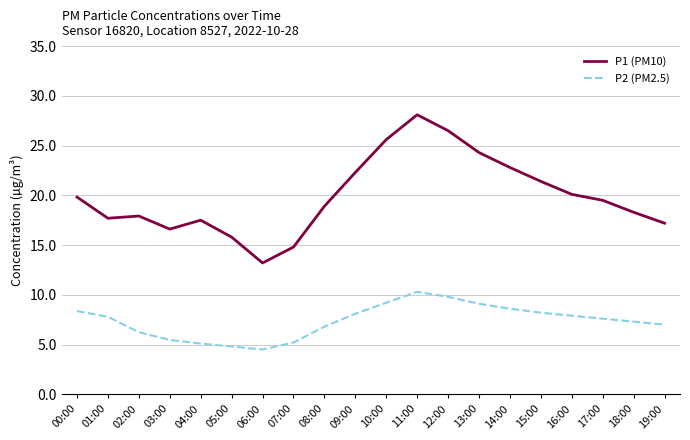

How many distinct data groups are displayed?

2